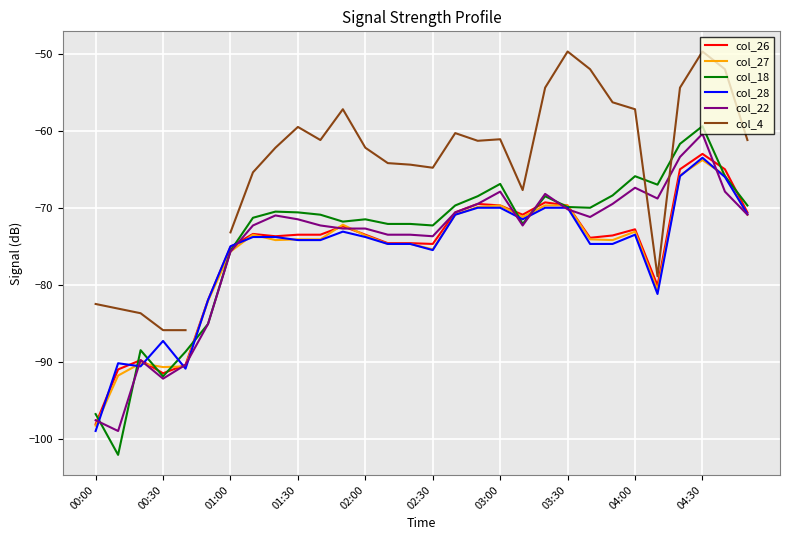

What is the sum of all col_26 values?

-2265.5